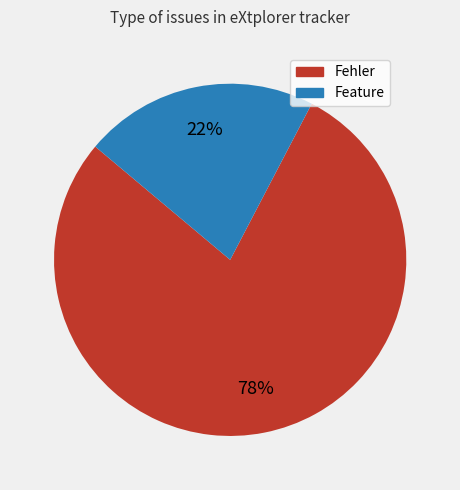

Combined, do Feature and Fehler account for over 50%?

Yes